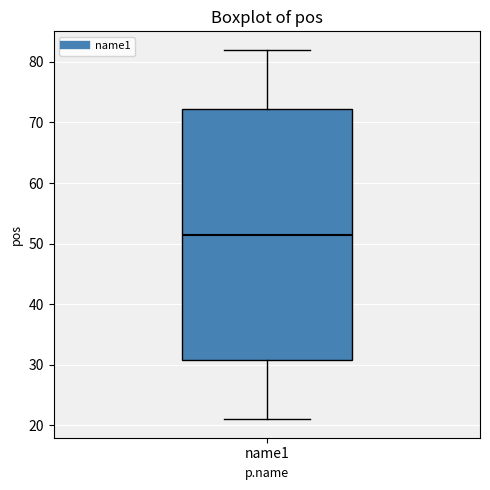

Transcribe this box plot: give where the median line is, the range the box spans, and where the two whiskers end, as read against the y-axis. The values are not printed on the chart, so give them approximately, as read against the axis.

median 52, box 31 to 72, whiskers 21 to 82